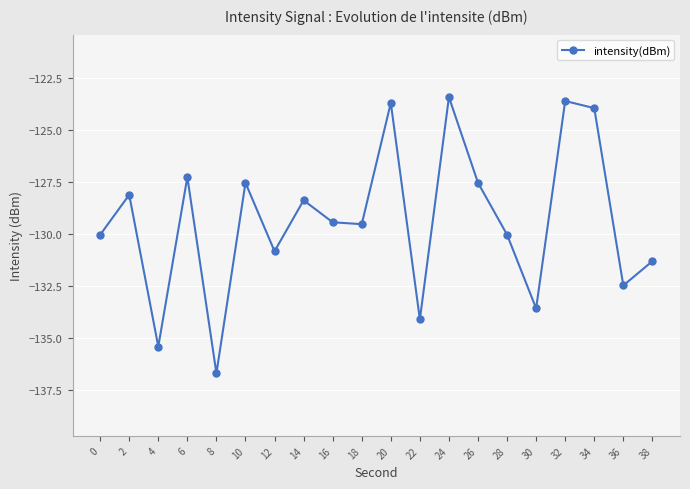

How many data points are less than -129?

11